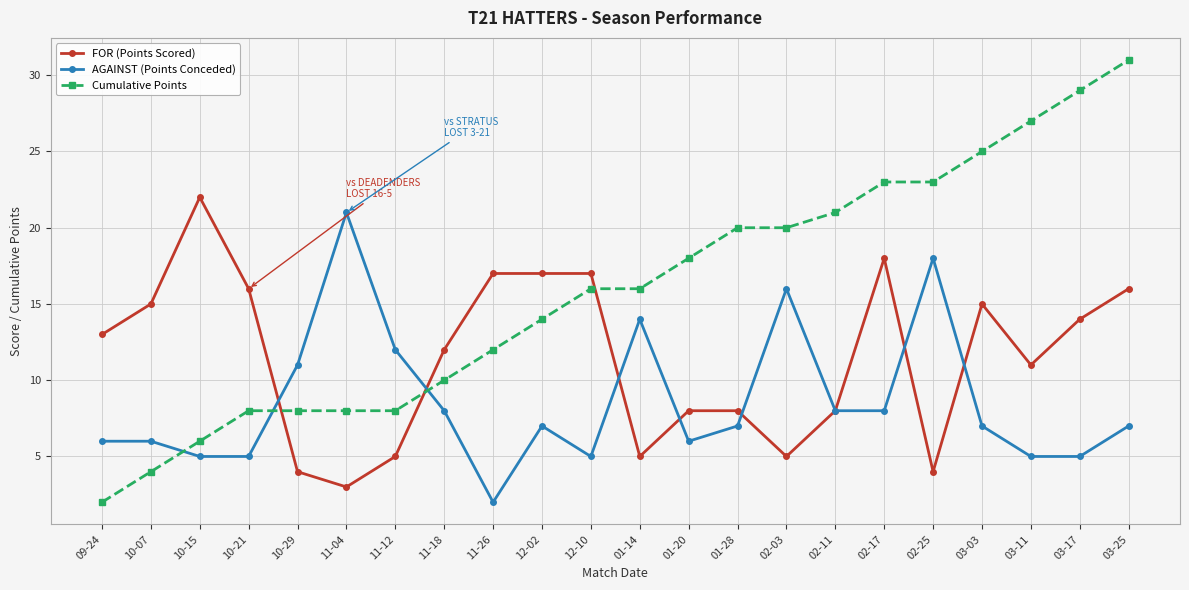

What value does the AGAINST (Points Conceded) series have at 01-28, to the nearest 5?

5